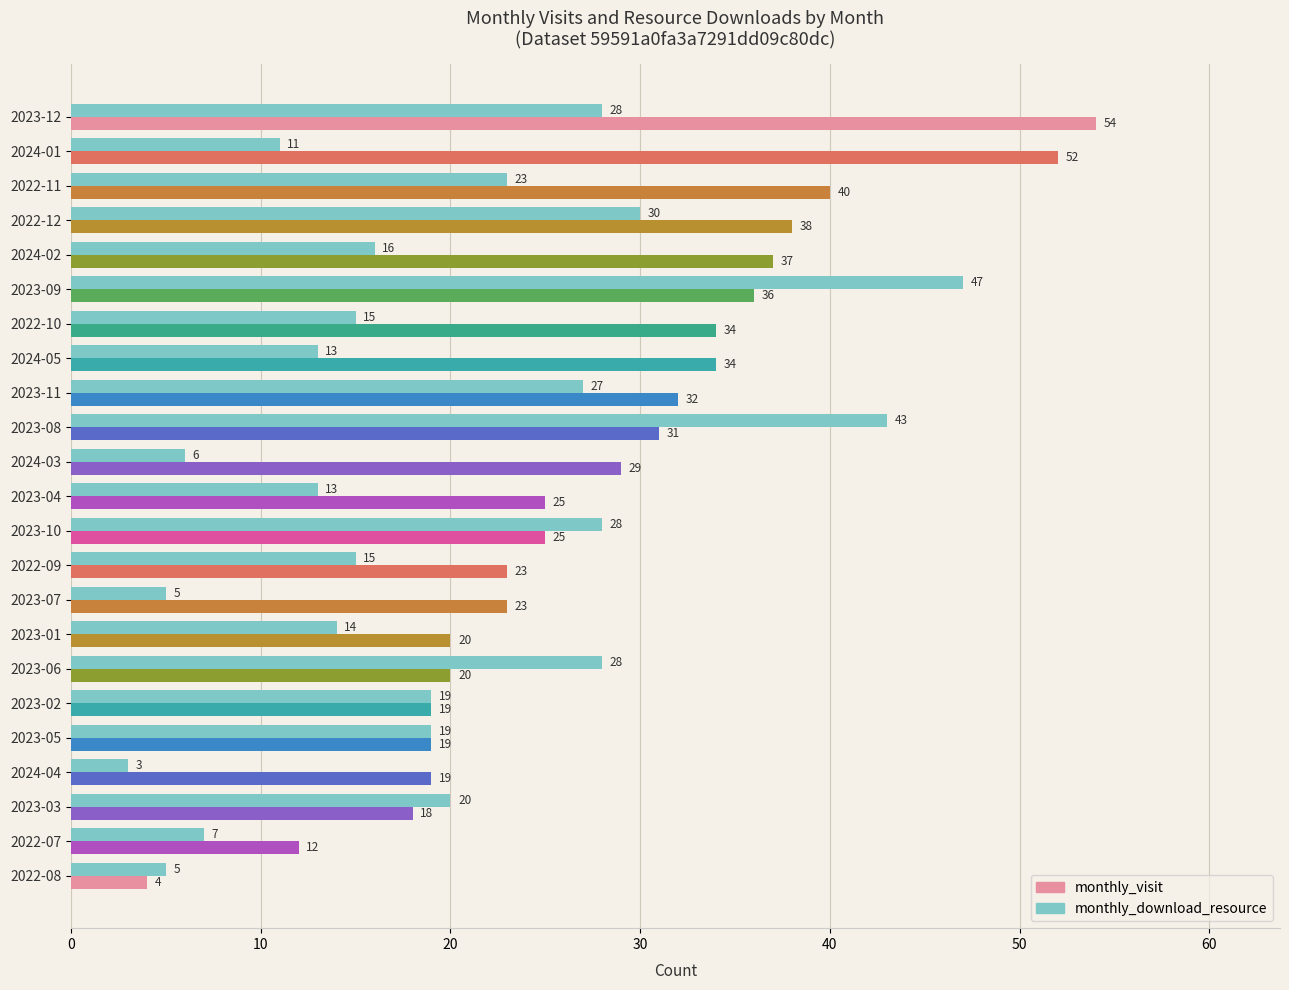

What is the average value of the monthly_download_resource series?

19